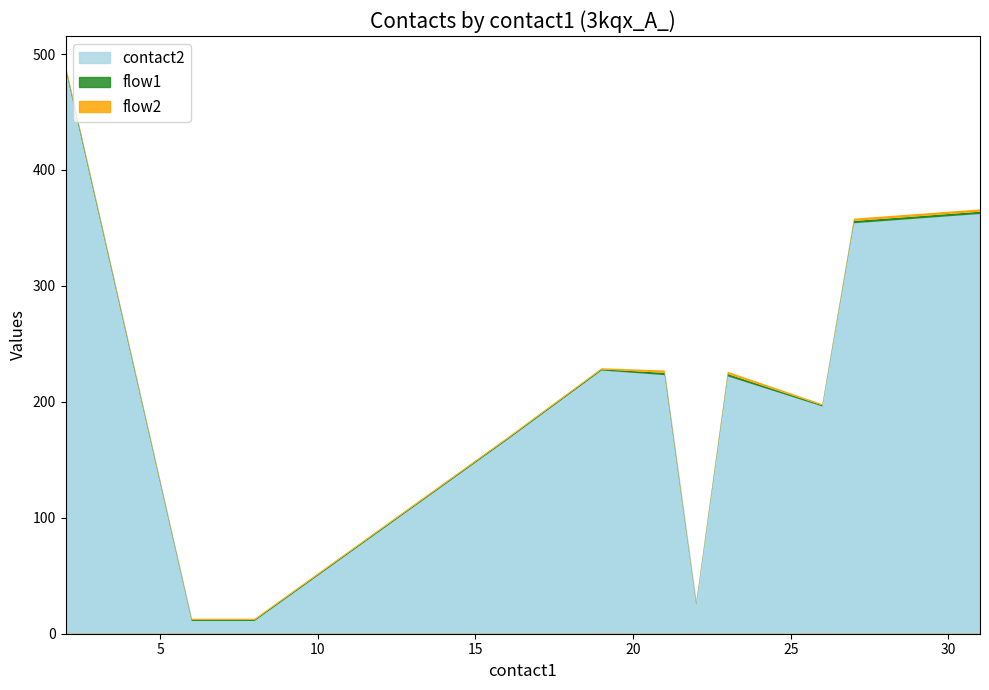

Read the flow1 value at 29.

1